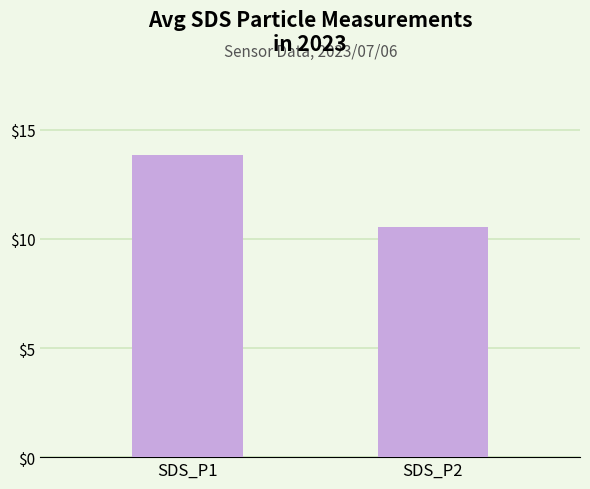

List the labels in order of value, largest first.

SDS_P1, SDS_P2